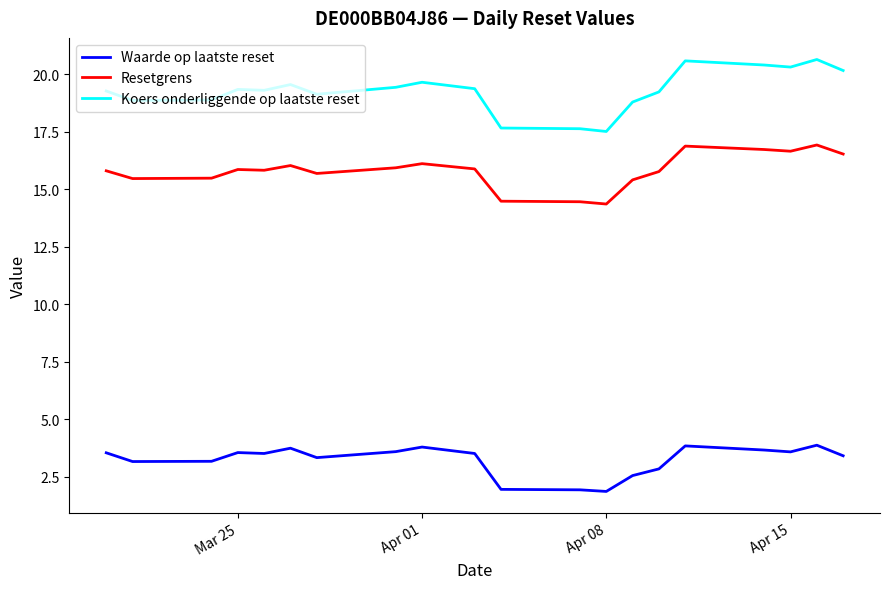

True or false: Waarde op laatste reset and Resetgrens intersect in this chart.

False